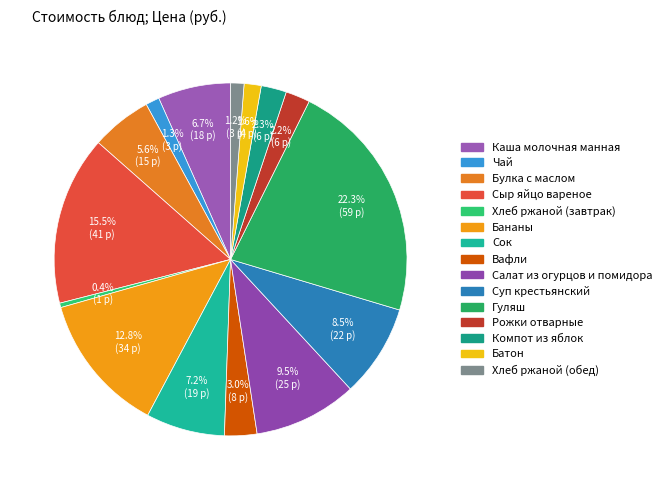

To the nearest percent, what is the difference between the largest and smallest slice percentages?

22%